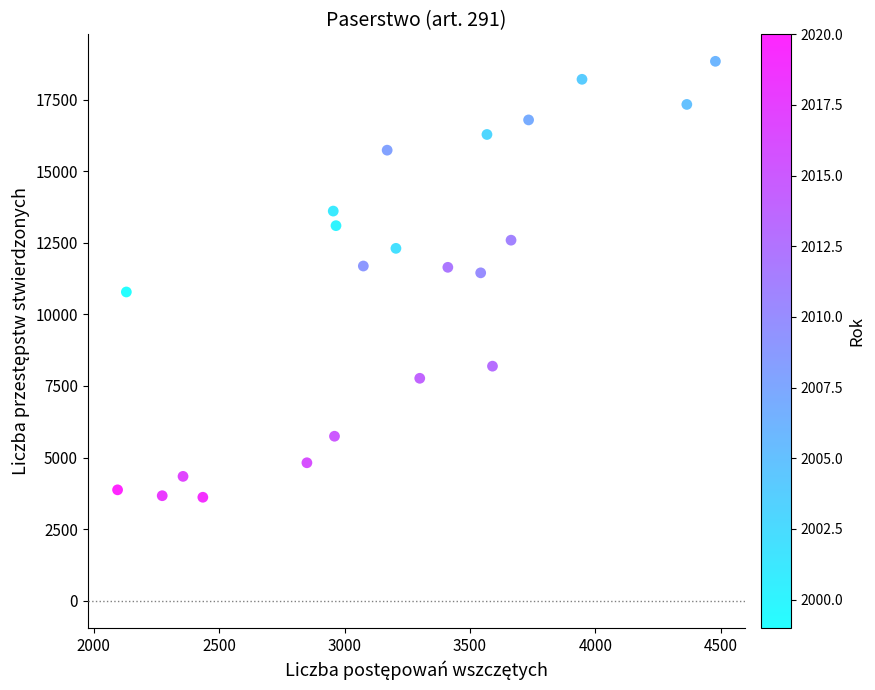

What is the range of X values (max minus min)?

2384